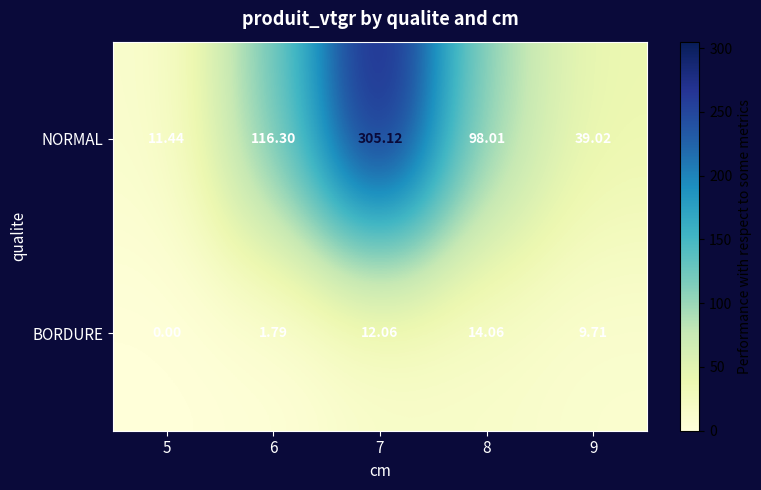

Between 7 and 8, which series saw the biggest shift?

NORMAL